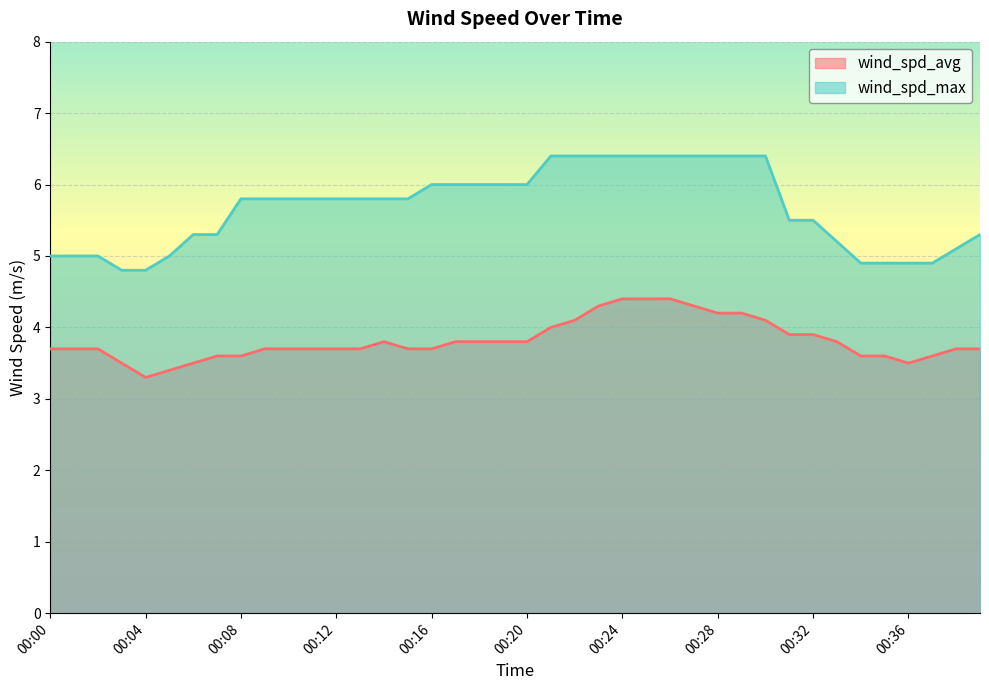

What are all the series names shown in the legend?

wind_spd_avg, wind_spd_max